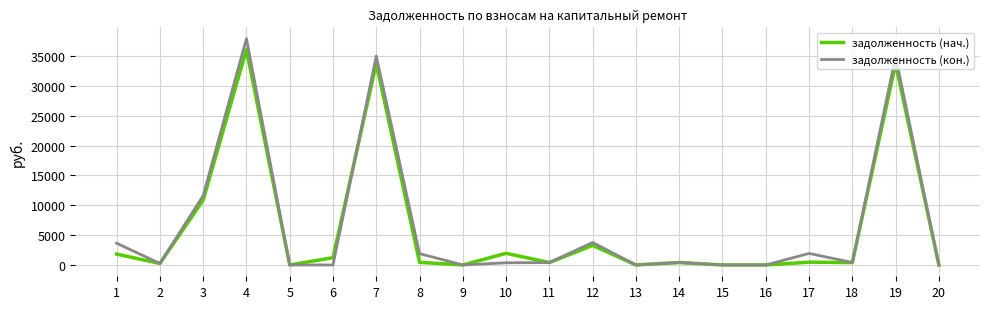

Is the value of задолженность (кон.) at 20 greater than the value of задолженность (нач.) at 6?

No